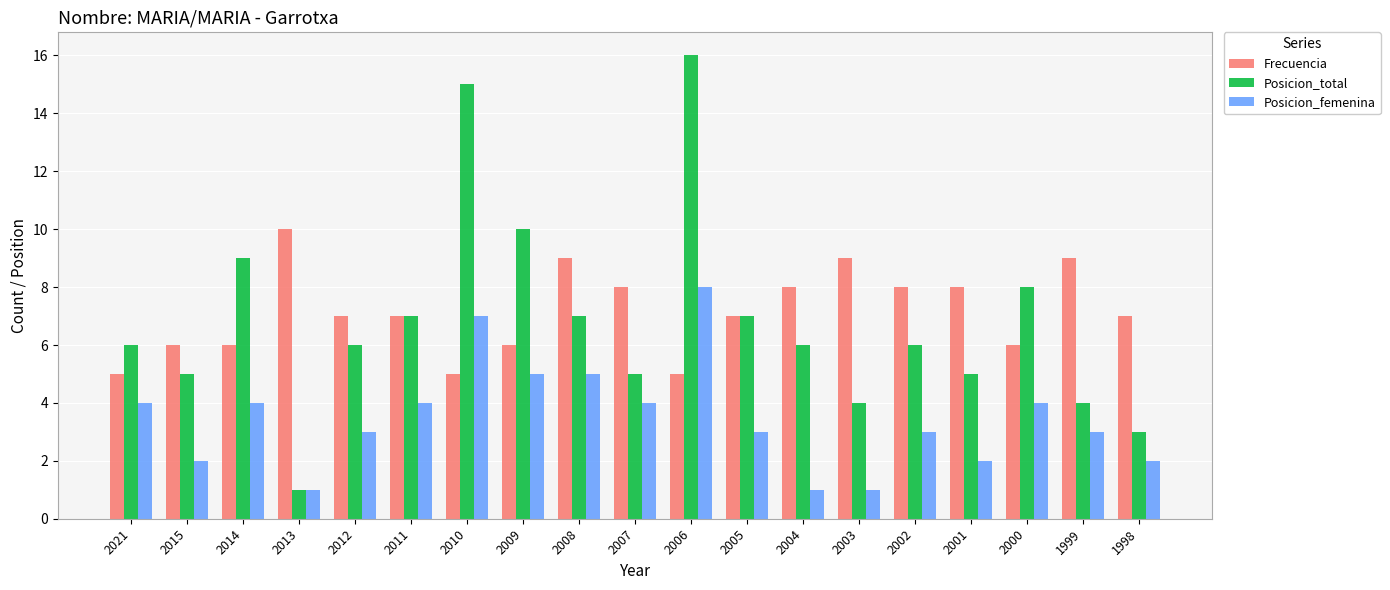

Reading left to right, what are all the values shown in this chart?

Frecuencia: 5	6	6	10	7	7	5	6	9	8	5	7	8	9	8	8	6	9	7
Posicion_total: 6	5	9	1	6	7	15	10	7	5	16	7	6	4	6	5	8	4	3
Posicion_femenina: 4	2	4	1	3	4	7	5	5	4	8	3	1	1	3	2	4	3	2